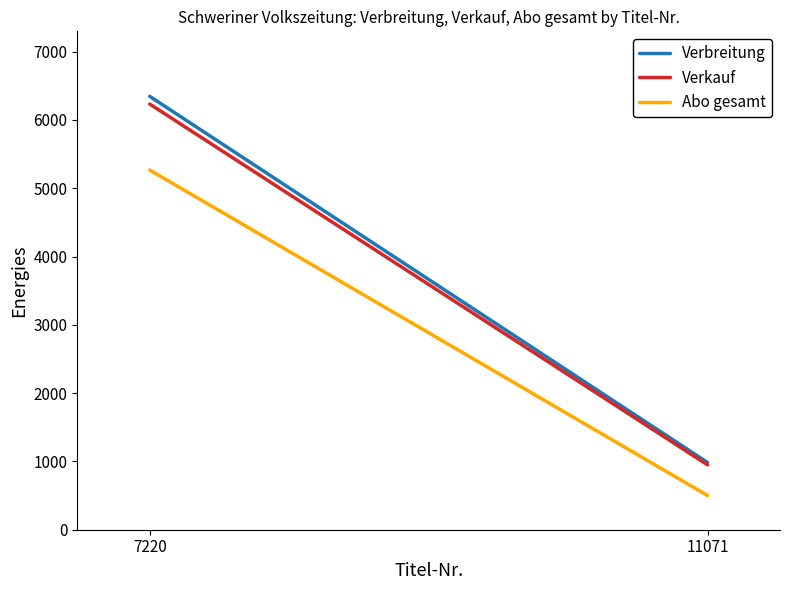

Reading right to left, extract all data points from this chart.

Verbreitung: 984	6345
Verkauf: 949	6232
Abo gesamt: 500	5266